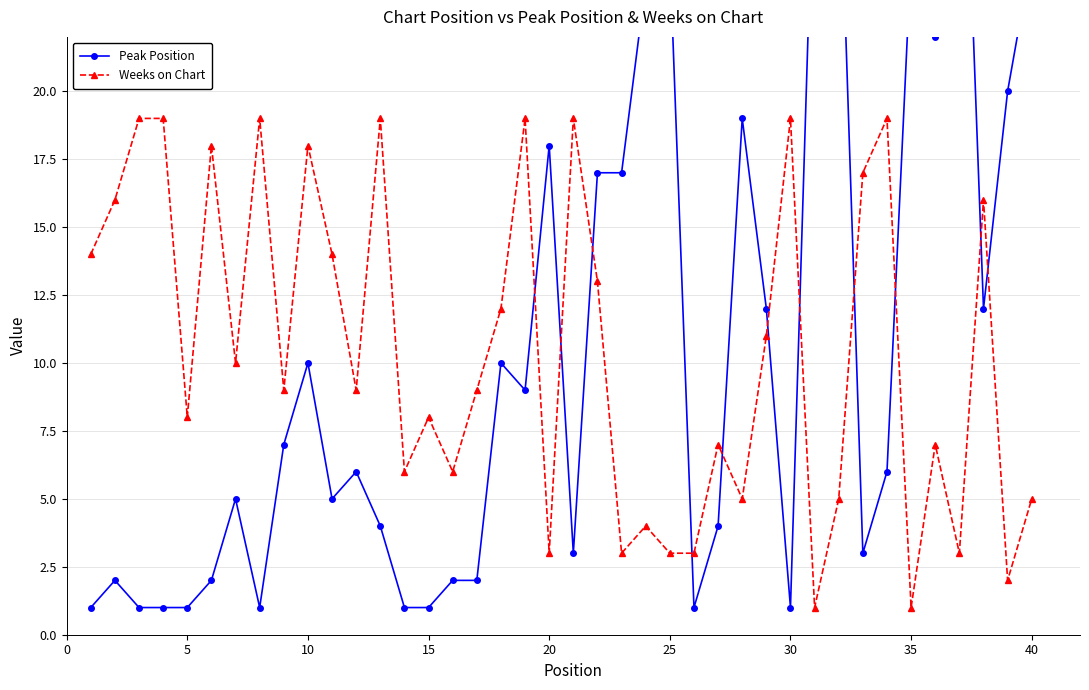

After their last crossing, which series has the higher values: Peak Position or Weeks on Chart?

Peak Position